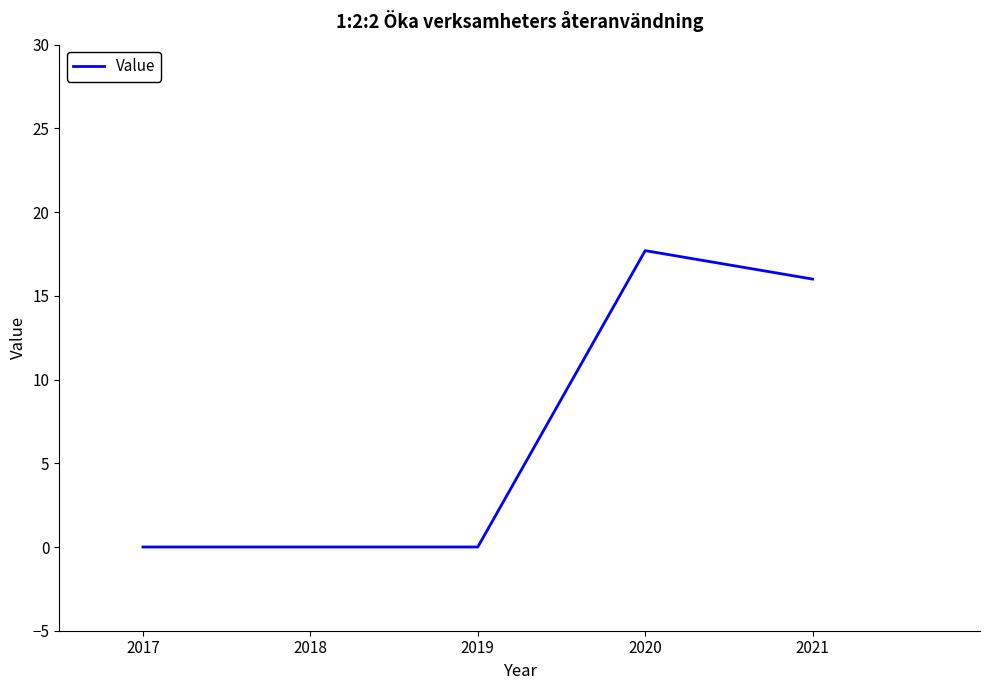

What is the maximum value shown in the chart?

17.7